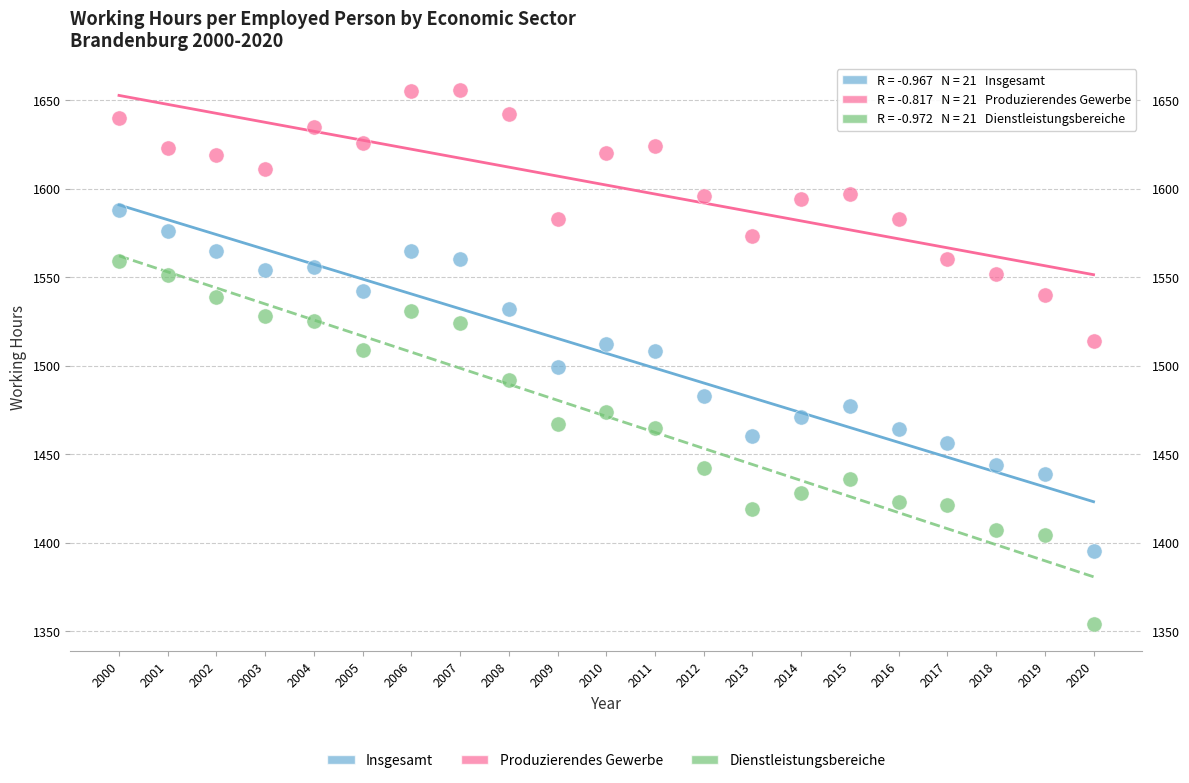

Across all data points, what is the range of X values (max minus min)?

20